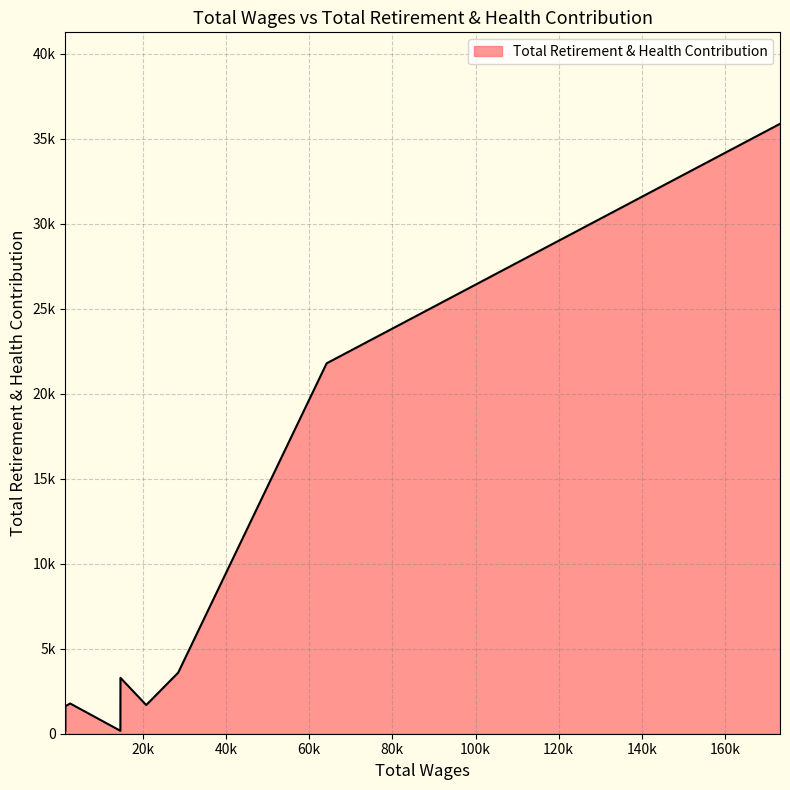

Which label corresponds to the smallest value in the chart?

14535.0